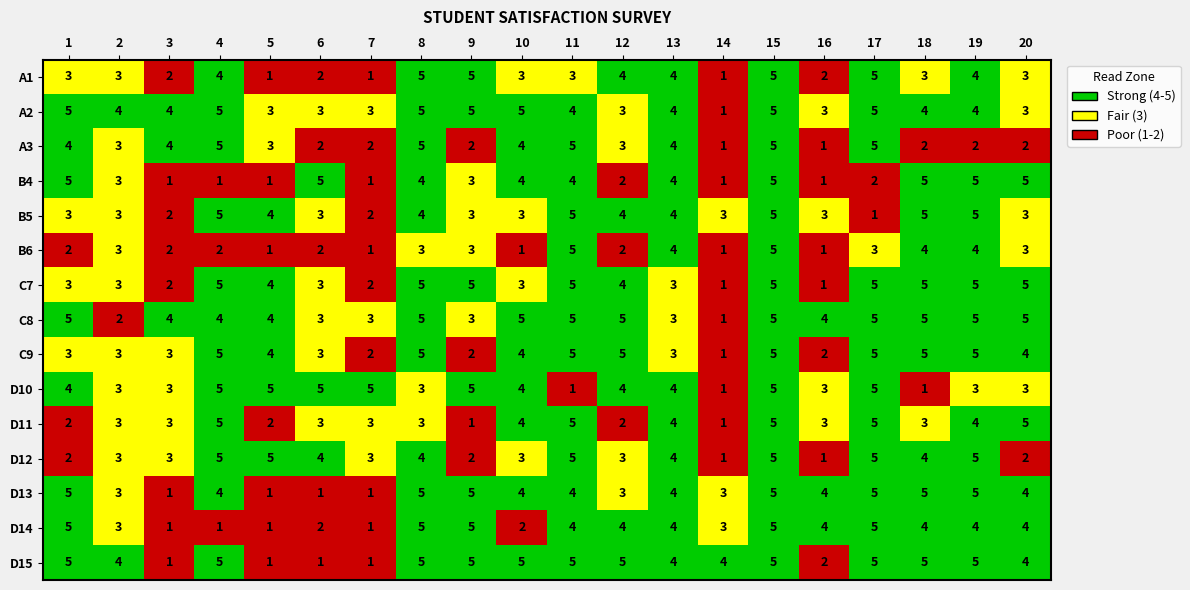

What is the difference between the maximum and minimum values in the D10 series?

4